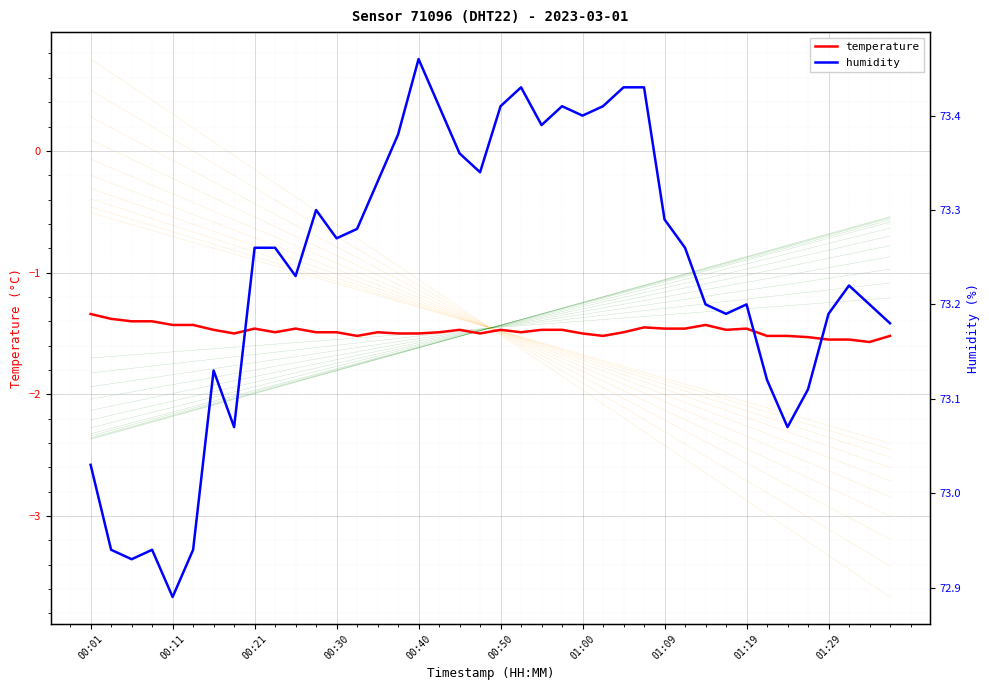

The value of temperature at 00:01 is -1.3. True or false?

True